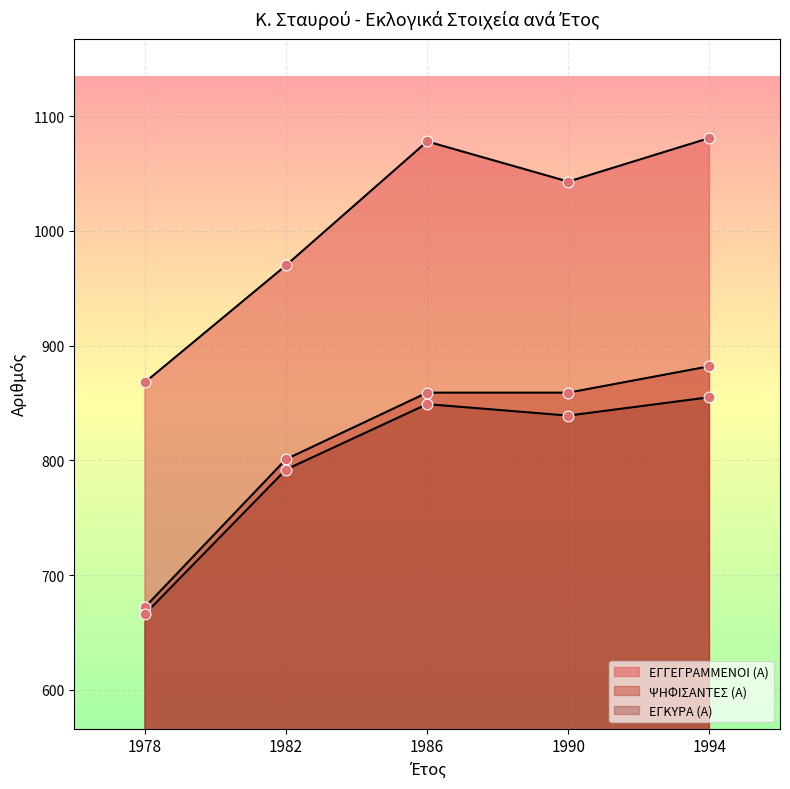

What are all the series names shown in the legend?

ΕΓΓΕΓΡΑΜΜΕΝΟΙ (Α), ΨΗΦΙΣΑΝΤΕΣ (Α), ΕΓΚΥΡΑ (Α)